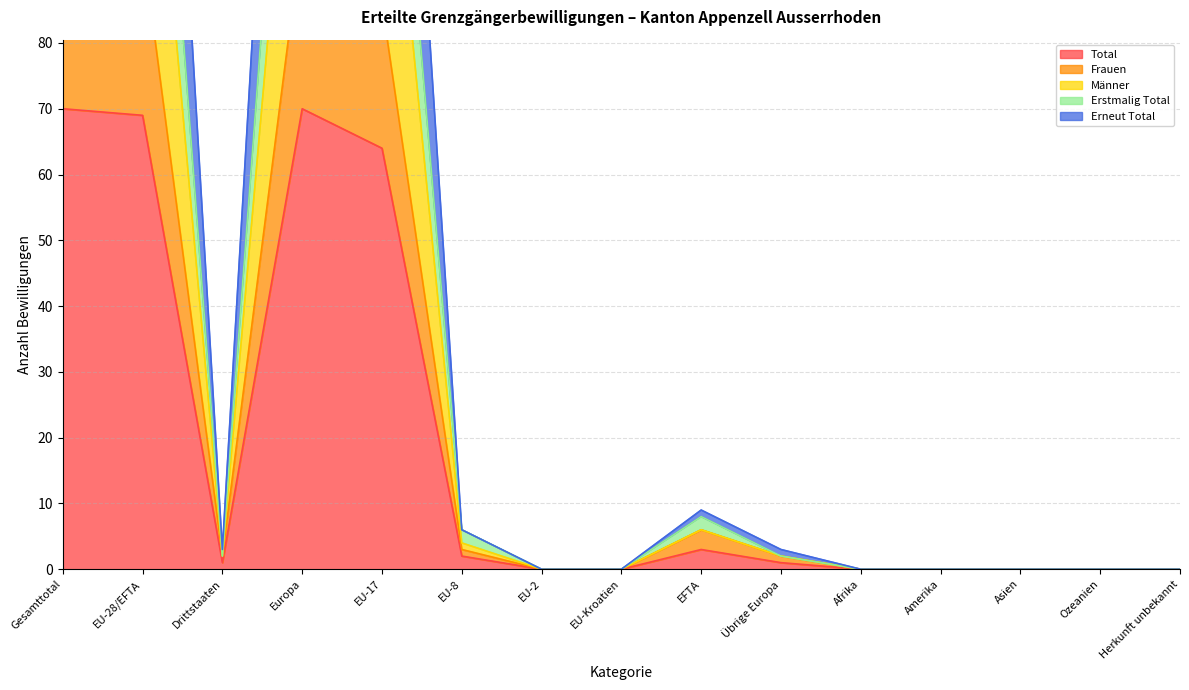

Reading left to right, what are all the values shown in this chart?

Total: Gesamttotal=70	EU-28/EFTA=69	Drittstaaten=1	Europa=70	EU-17=64	EU-8=2	EU-2=0	EU-Kroatien=0	EFTA=3	Übrige Europa=1	Afrika=0	Amerika=0	Asien=0	Ozeanien=0	Herkunft unbekannt=0
Frauen: Gesamttotal=97	EU-28/EFTA=95	Drittstaaten=2	Europa=97	EU-17=86	EU-8=3	EU-2=0	EU-Kroatien=0	EFTA=6	Übrige Europa=2	Afrika=0	Amerika=0	Asien=0	Ozeanien=0	Herkunft unbekannt=0
Männer: Gesamttotal=140	EU-28/EFTA=138	Drittstaaten=2	Europa=140	EU-17=128	EU-8=4	EU-2=0	EU-Kroatien=0	EFTA=6	Übrige Europa=2	Afrika=0	Amerika=0	Asien=0	Ozeanien=0	Herkunft unbekannt=0
Erstmalig Total: Gesamttotal=165	EU-28/EFTA=163	Drittstaaten=2	Europa=165	EU-17=149	EU-8=6	EU-2=0	EU-Kroatien=0	EFTA=8	Übrige Europa=2	Afrika=0	Amerika=0	Asien=0	Ozeanien=0	Herkunft unbekannt=0
Erneut Total: Gesamttotal=210	EU-28/EFTA=207	Drittstaaten=3	Europa=210	EU-17=192	EU-8=6	EU-2=0	EU-Kroatien=0	EFTA=9	Übrige Europa=3	Afrika=0	Amerika=0	Asien=0	Ozeanien=0	Herkunft unbekannt=0